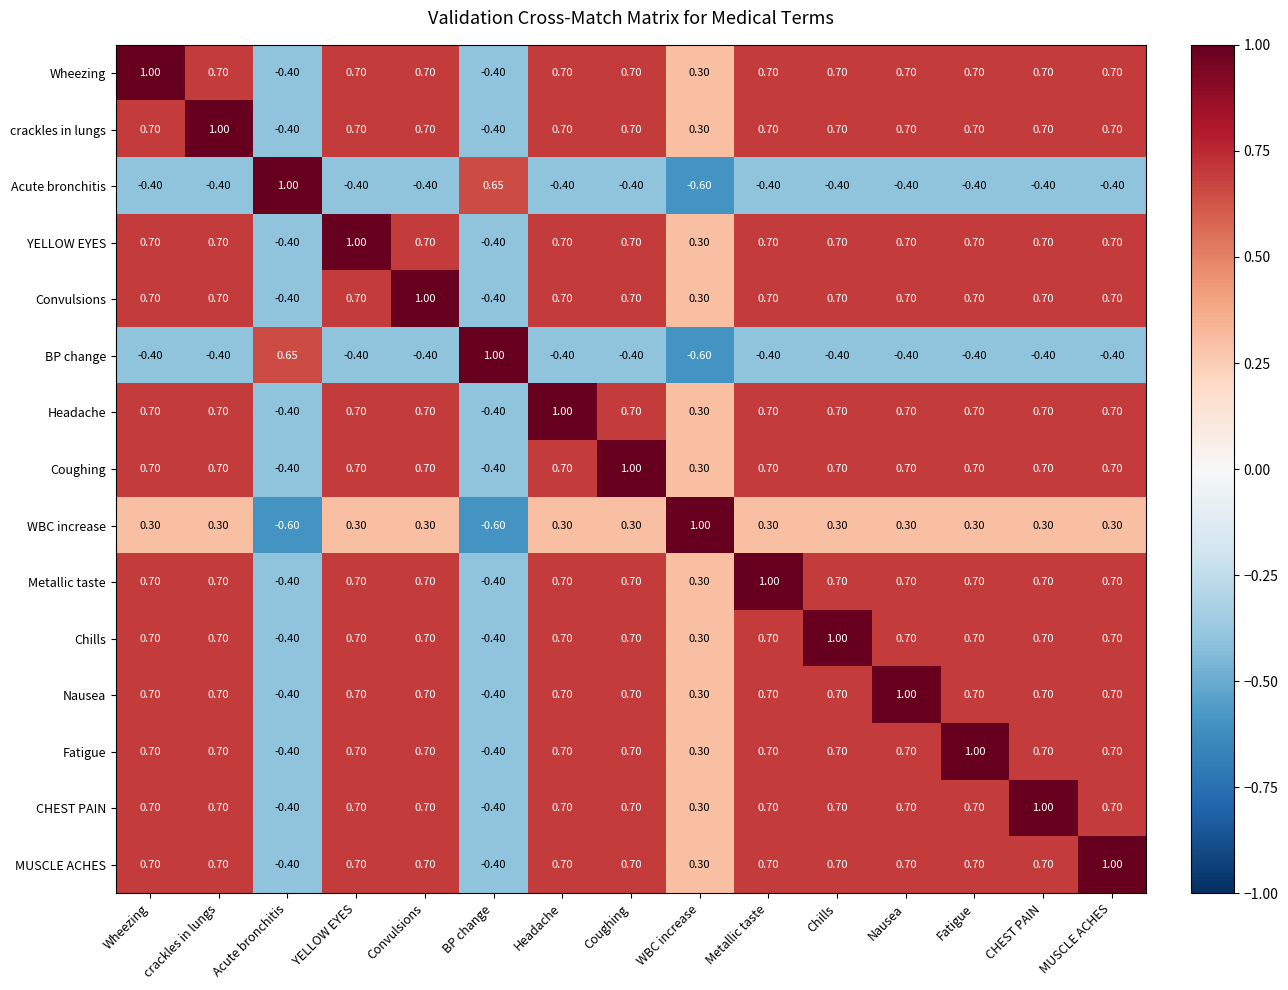

At which label does WBC increase first exceed 0?

Wheezing